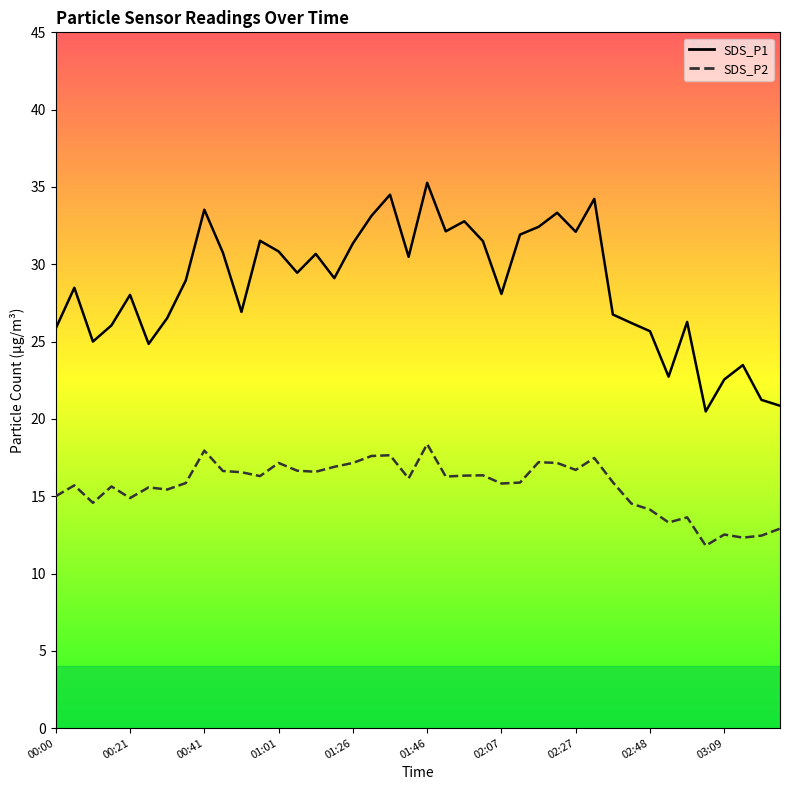

At 01:11, list the series in order from largest to smallest.

SDS_P1, SDS_P2